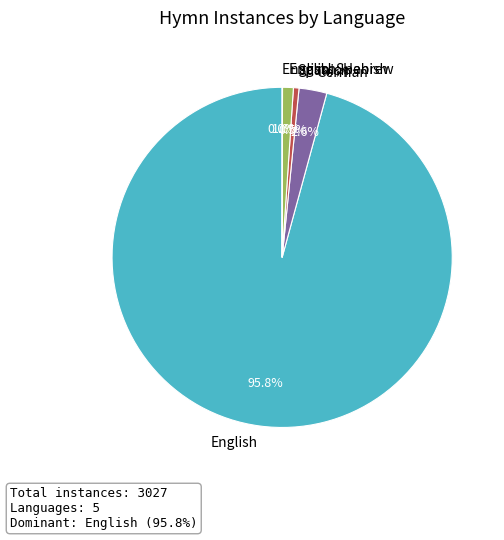

What is the majority slice?

English